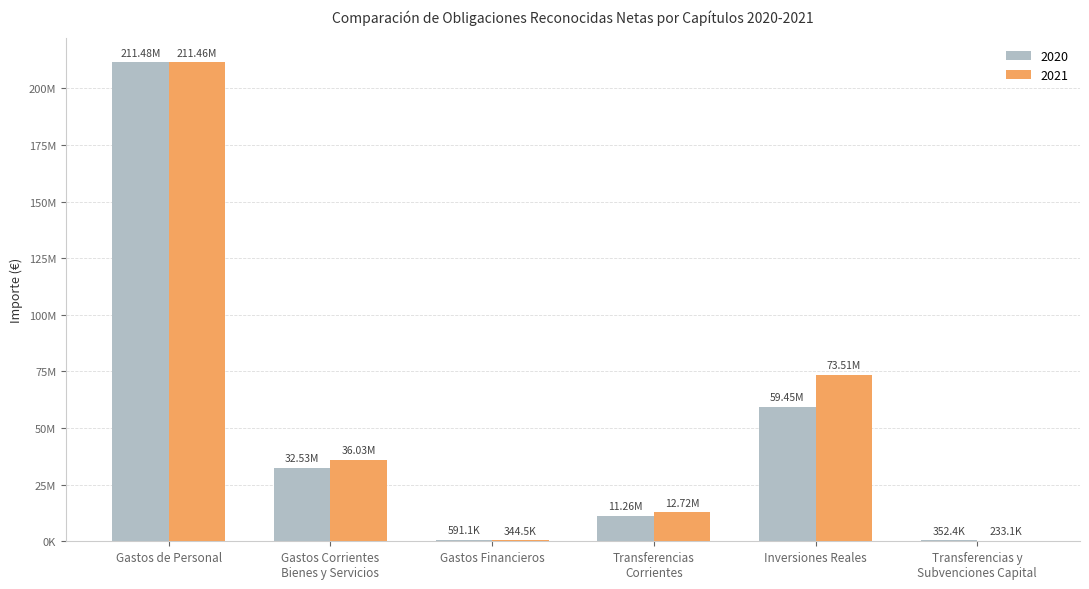

At which label is 2021 closest to 105844301?

Inversiones Reales